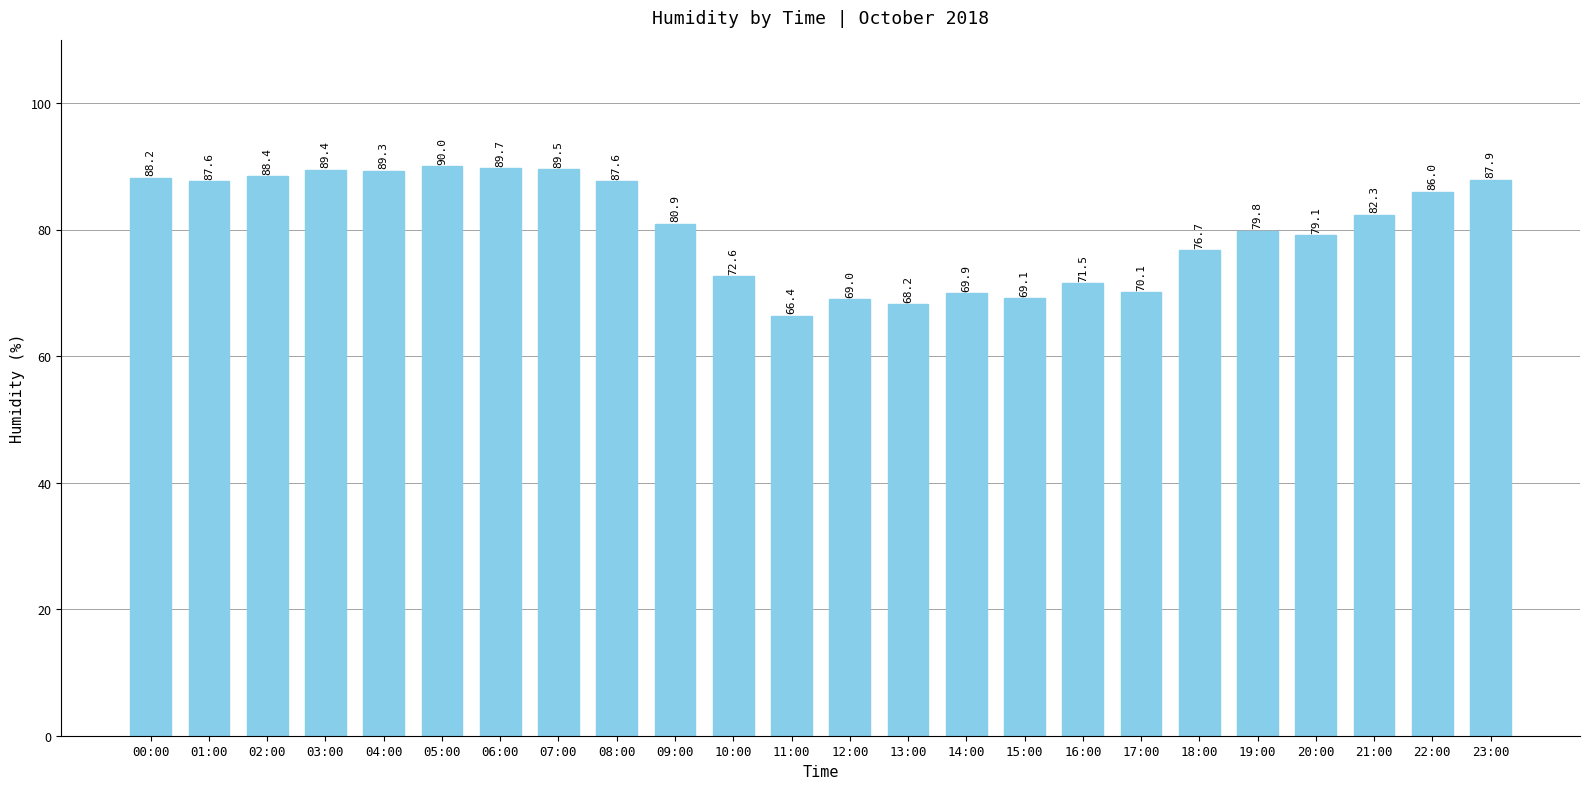

Reading left to right, transcribe all the data shown in this chart.

00:00=88.2	01:00=87.6	02:00=88.4	03:00=89.4	04:00=89.3	05:00=90.0	06:00=89.7	07:00=89.5	08:00=87.6	09:00=80.9	10:00=72.6	11:00=66.4	12:00=69.0	13:00=68.2	14:00=69.9	15:00=69.1	16:00=71.5	17:00=70.1	18:00=76.7	19:00=79.8	20:00=79.1	21:00=82.3	22:00=86.0	23:00=87.9